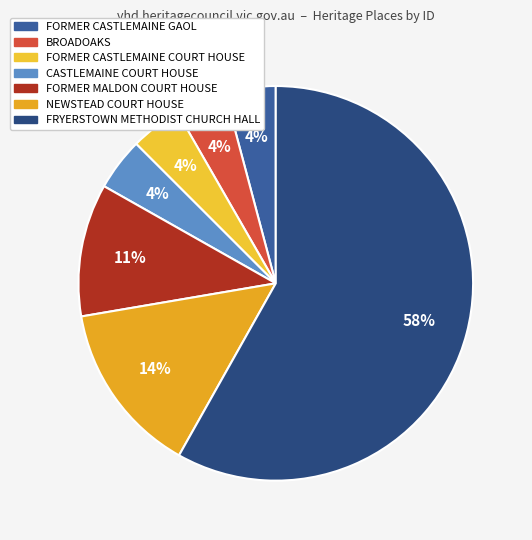

What is the change in value from FORMER CASTLEMAINE COURT HOUSE to NEWSTEAD COURT HOUSE?

+616